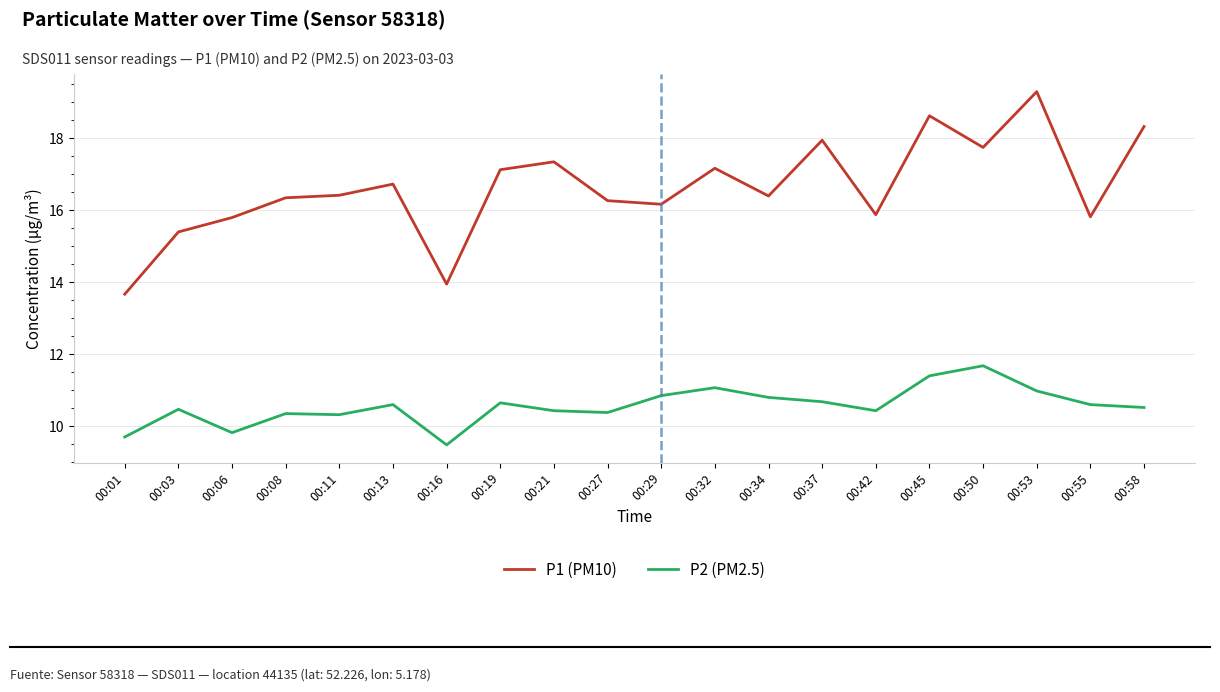

True or false: P1 (PM10) and P2 (PM2.5) cross at least once.

False